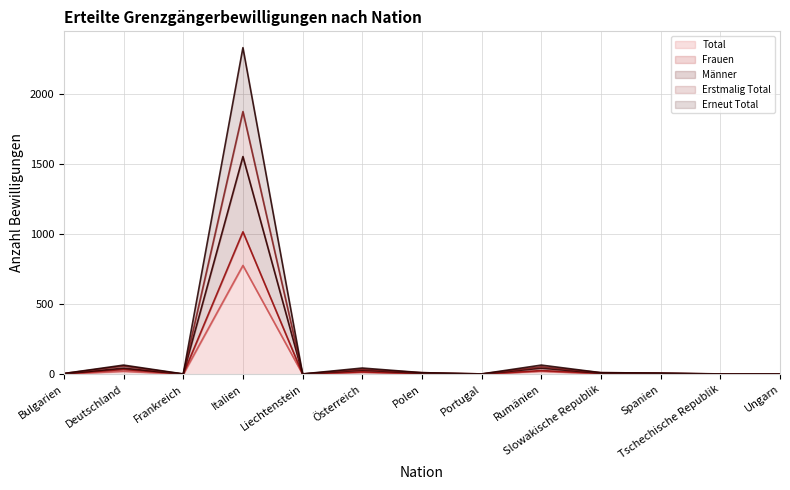

Is the value of Total at Spanien greater than the value of Erstmalig Total at Polen?

No